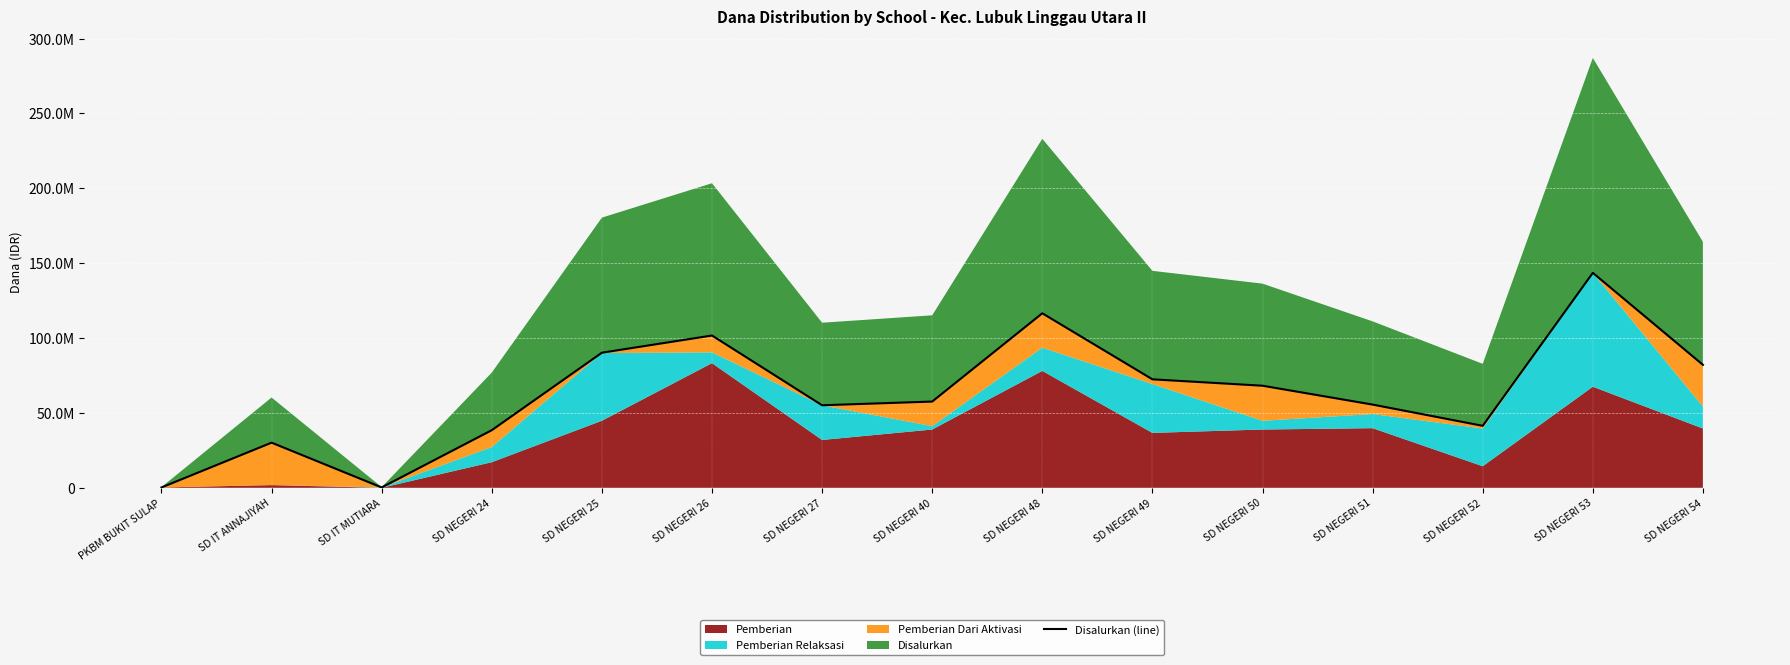

Read the value at SD NEGERI 48.

116550000